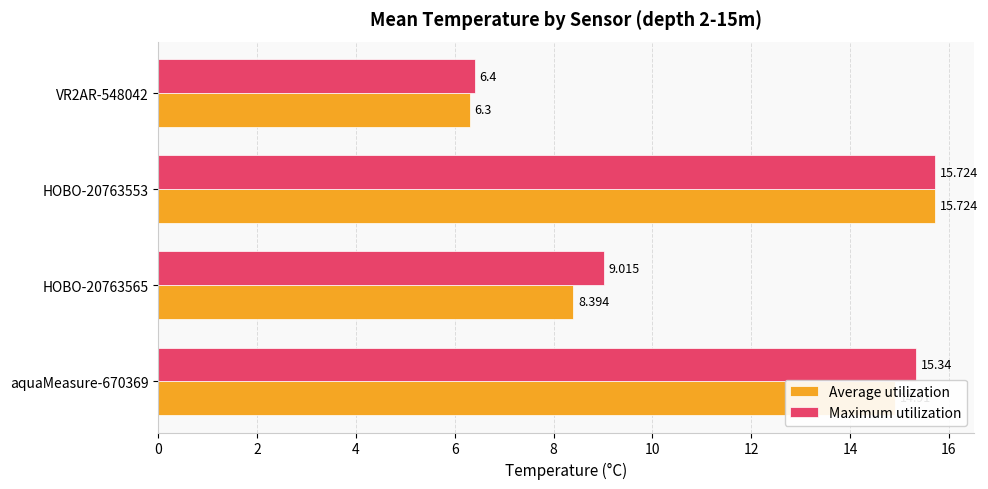

What is the difference between the maximum and second lowest values in the Maximum utilization series?

6.7